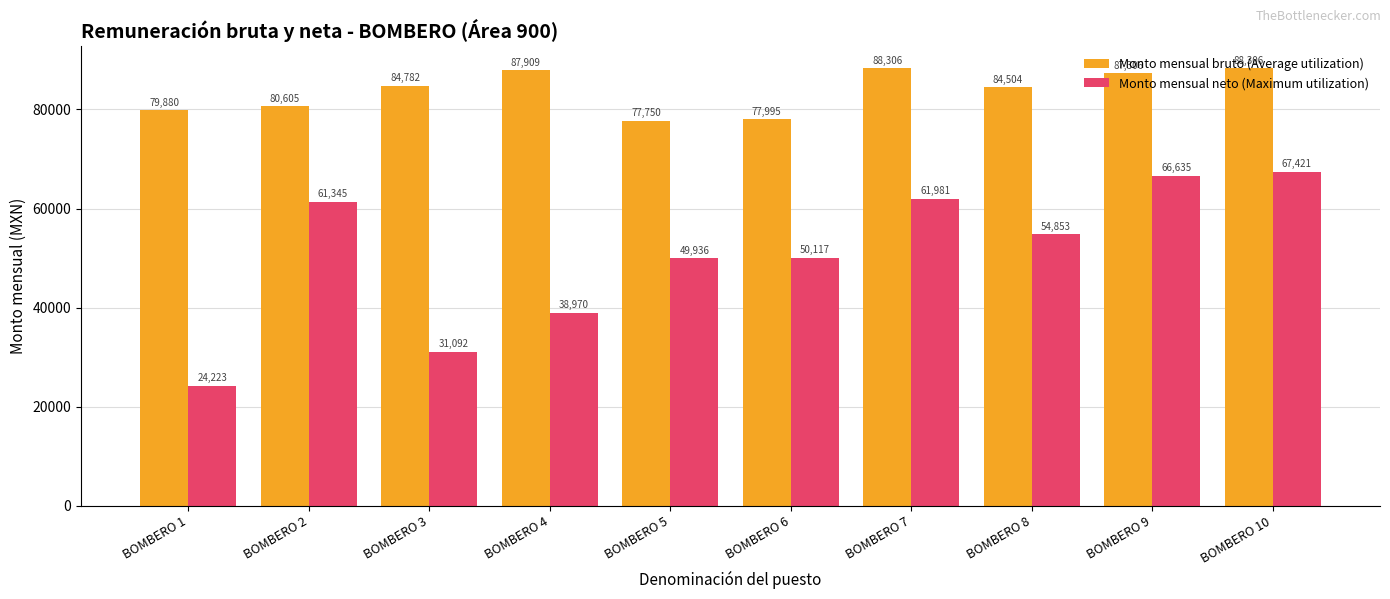

Which series has the largest total across all categories?

Monto mensual bruto (Average utilization)